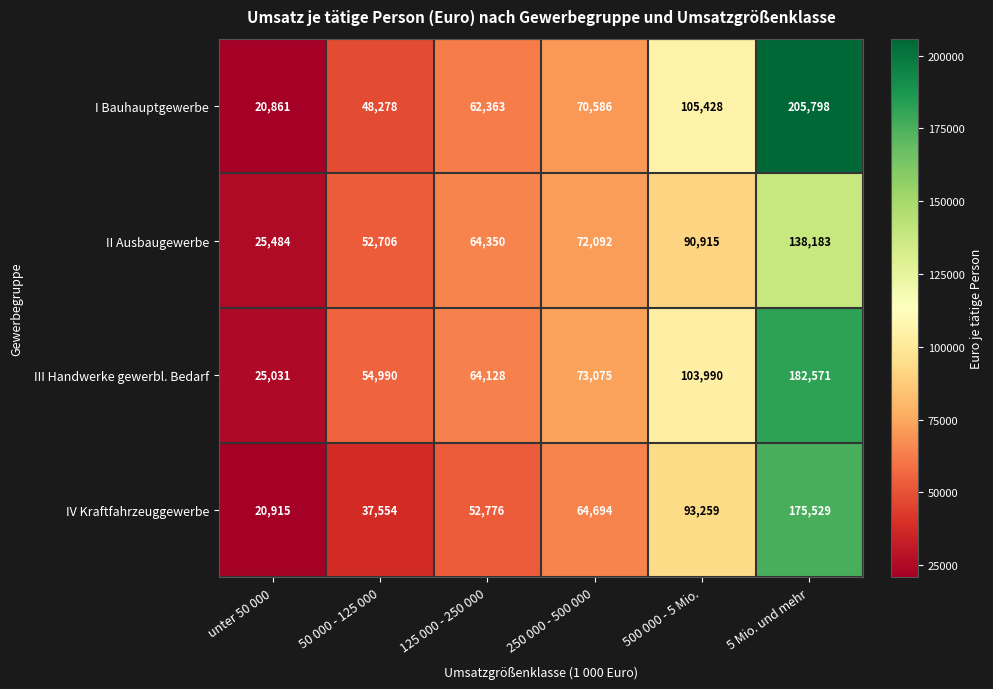

Reading right to left, transcribe all the data shown in this chart.

I Bauhauptgewerbe: 5 Mio. und mehr=205798	500 000 - 5 Mio.=105428	250 000 - 500 000=70586	125 000 - 250 000=62363	50 000 - 125 000=48278	unter 50 000=20861
II Ausbaugewerbe: 5 Mio. und mehr=138183	500 000 - 5 Mio.=90915	250 000 - 500 000=72092	125 000 - 250 000=64350	50 000 - 125 000=52706	unter 50 000=25484
III Handwerke gewerbl. Bedarf: 5 Mio. und mehr=182571	500 000 - 5 Mio.=103990	250 000 - 500 000=73075	125 000 - 250 000=64128	50 000 - 125 000=54990	unter 50 000=25031
IV Kraftfahrzeuggewerbe: 5 Mio. und mehr=175529	500 000 - 5 Mio.=93259	250 000 - 500 000=64694	125 000 - 250 000=52776	50 000 - 125 000=37554	unter 50 000=20915